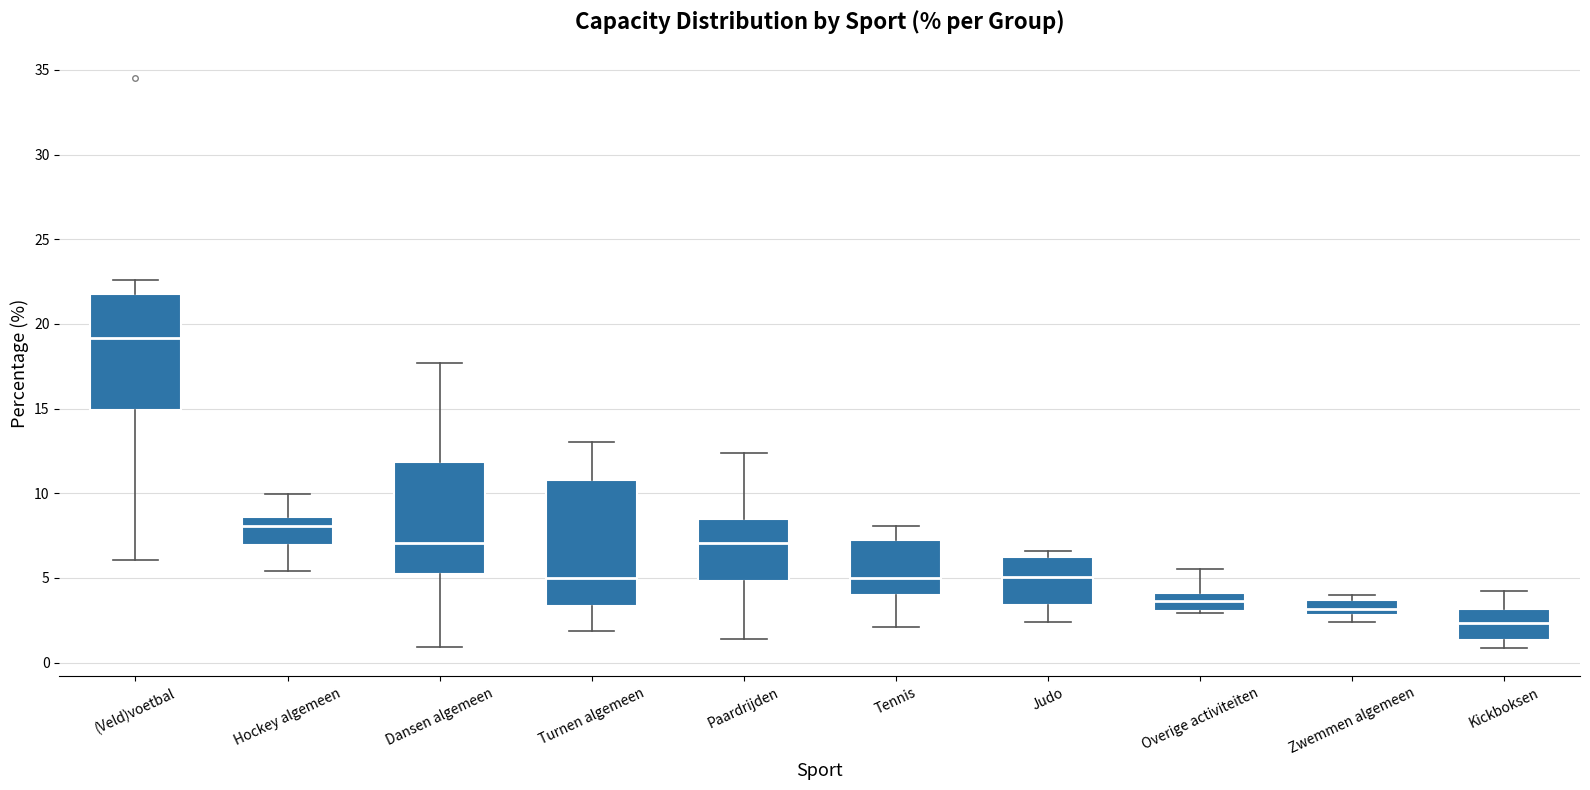

Reading left to right, read every box against the y-axis: the position of its median line, the range the box covers, and the ends of its whiskers. The values are not printed on the chart, so give them approximately, as read against the axis.

(Veld)voetbal: median 19.0, box 15.0 to 22.0, whiskers 6.0 to 22.5
Hockey algemeen: median 8.0, box 7.0 to 8.5, whiskers 5.5 to 10.0
Dansen algemeen: median 7.0, box 5.0 to 12.0, whiskers 1.0 to 17.5
Turnen algemeen: median 5.0, box 3.5 to 11.0, whiskers 2.0 to 13.0
Paardrijden: median 7.0, box 5.0 to 8.5, whiskers 1.5 to 12.5
Tennis: median 5.0, box 4.0 to 7.0, whiskers 2.0 to 8.0
Judo: median 5.0, box 3.5 to 6.0, whiskers 2.5 to 6.5
Overige activiteiten: median 3.5, box 3.0 to 4.0, whiskers 3.0 (just below the box's lower edge) to 5.5
Zwemmen algemeen: median 3.0 (inside the box), box 3.0 to 3.5, whiskers 2.5 to 4.0
Kickboksen: median 2.5, box 1.5 to 3.0, whiskers 1.0 to 4.0